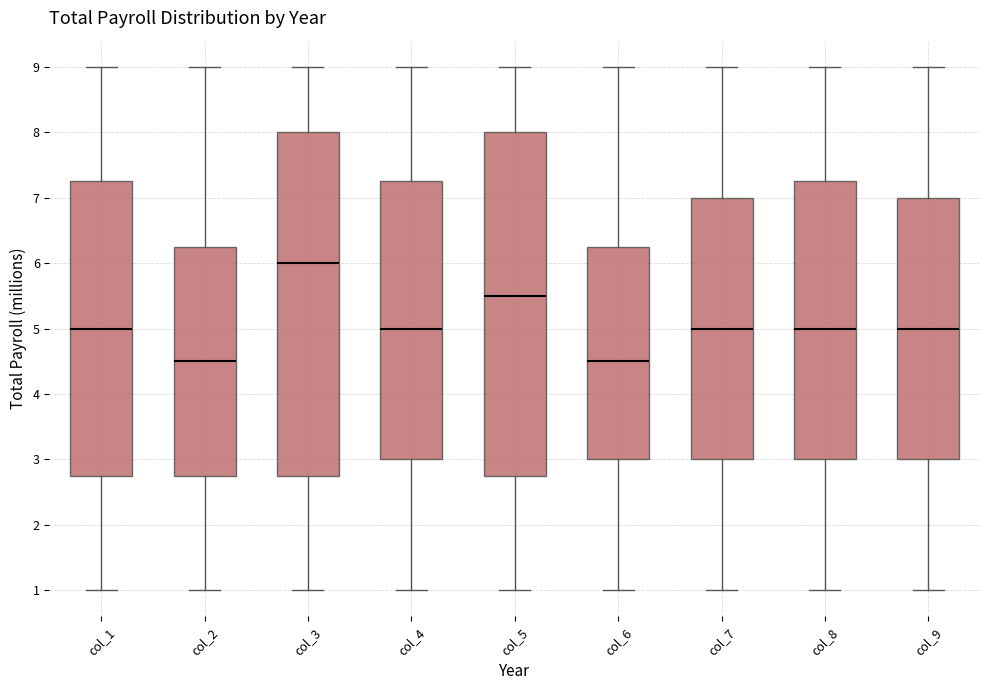

Reading left to right, read every box against the y-axis: the position of its median line, the range the box covers, and the ends of its whiskers. The values are not printed on the chart, so give them approximately, as read against the axis.

col_1: median 5.0, box 2.8 to 7.3, whiskers 1.0 to 9.0
col_2: median 4.5, box 2.8 to 6.3, whiskers 1.0 to 9.0
col_3: median 6.0, box 2.8 to 8.0, whiskers 1.0 to 9.0
col_4: median 5.0, box 3.0 to 7.3, whiskers 1.0 to 9.0
col_5: median 5.5, box 2.8 to 8.0, whiskers 1.0 to 9.0
col_6: median 4.5, box 3.0 to 6.3, whiskers 1.0 to 9.0
col_7: median 5.0, box 3.0 to 7.0, whiskers 1.0 to 9.0
col_8: median 5.0, box 3.0 to 7.3, whiskers 1.0 to 9.0
col_9: median 5.0, box 3.0 to 7.0, whiskers 1.0 to 9.0